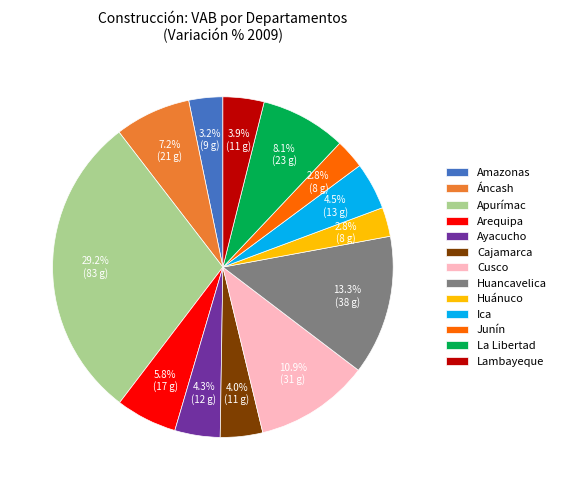

Does Cusco represent more than half of the total?

No